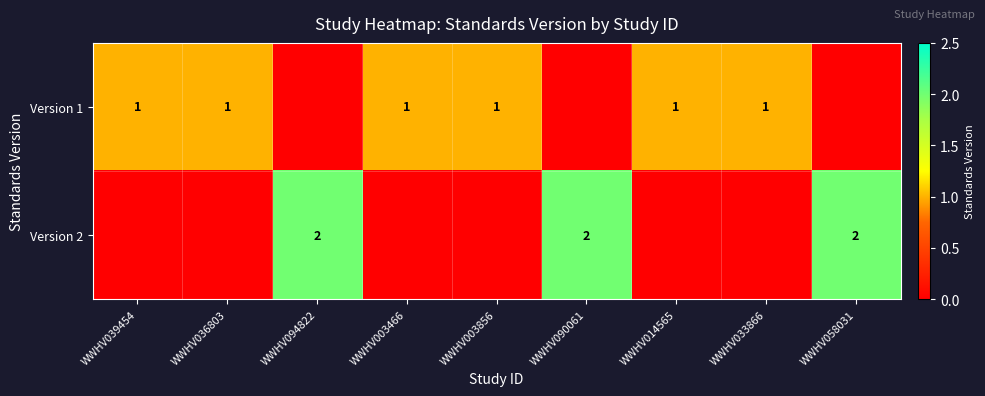

Which label corresponds to the largest value in the chart?

WWHV094822